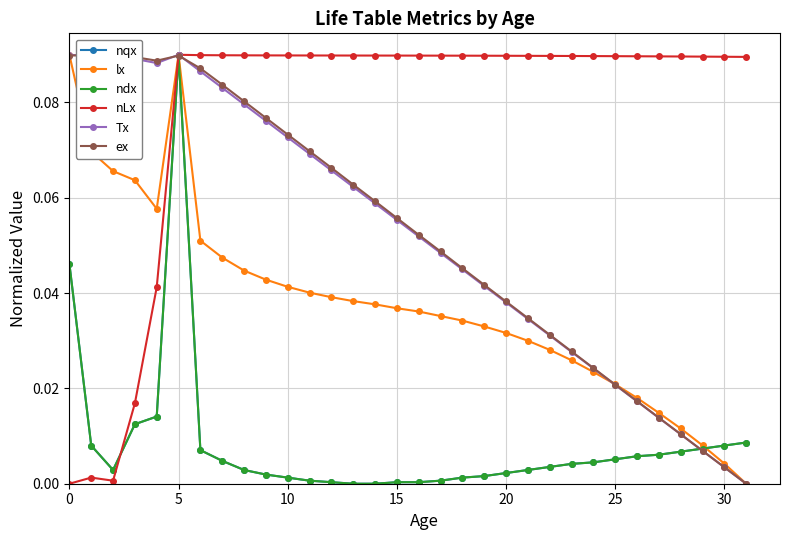

Reading right to left, transcribe all the data shown in this chart.

nqx: 0.0	0.0	0.0	0.0	0.0	0.0	0.0	0.0	0.0	0.0	0.0	0.0	0.0	0.0	0.0	0.0	0.0	0.0	0.0	0.0	0.0	0.0	0.0	0.0	0.0	0.0	0.1	0.0	0.0	0.0	0.0	0.0
lx: 0.0	0.0	0.0	0.0	0.0	0.0	0.0	0.0	0.0	0.0	0.0	0.0	0.0	0.0	0.0	0.0	0.0	0.0	0.0	0.0	0.0	0.0	0.0	0.0	0.0	0.1	0.1	0.1	0.1	0.1	0.1	0.1
ndx: 0.0	0.0	0.0	0.0	0.0	0.0	0.0	0.0	0.0	0.0	0.0	0.0	0.0	0.0	0.0	0.0	0.0	0.0	0.0	0.0	0.0	0.0	0.0	0.0	0.0	0.0	0.1	0.0	0.0	0.0	0.0	0.0
nLx: 0.1	0.1	0.1	0.1	0.1	0.1	0.1	0.1	0.1	0.1	0.1	0.1	0.1	0.1	0.1	0.1	0.1	0.1	0.1	0.1	0.1	0.1	0.1	0.1	0.1	0.1	0.1	0.0	0.0	0.0	0.0	0.0
Tx: 0.0	0.0	0.0	0.0	0.0	0.0	0.0	0.0	0.0	0.0	0.0	0.0	0.0	0.0	0.0	0.1	0.1	0.1	0.1	0.1	0.1	0.1	0.1	0.1	0.1	0.1	0.1	0.1	0.1	0.1	0.1	0.1
ex: 0.0	0.0	0.0	0.0	0.0	0.0	0.0	0.0	0.0	0.0	0.0	0.0	0.0	0.0	0.0	0.1	0.1	0.1	0.1	0.1	0.1	0.1	0.1	0.1	0.1	0.1	0.1	0.1	0.1	0.1	0.1	0.1